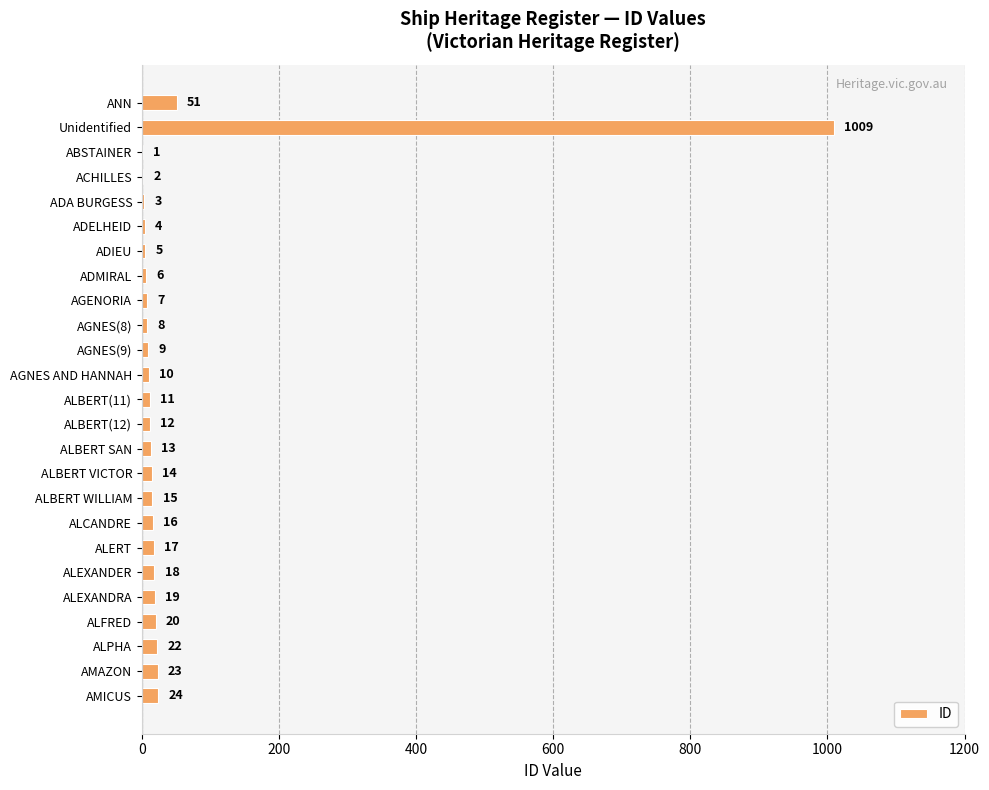

Which has a higher value, ALBERT(11) or AGNES(9)?

ALBERT(11)